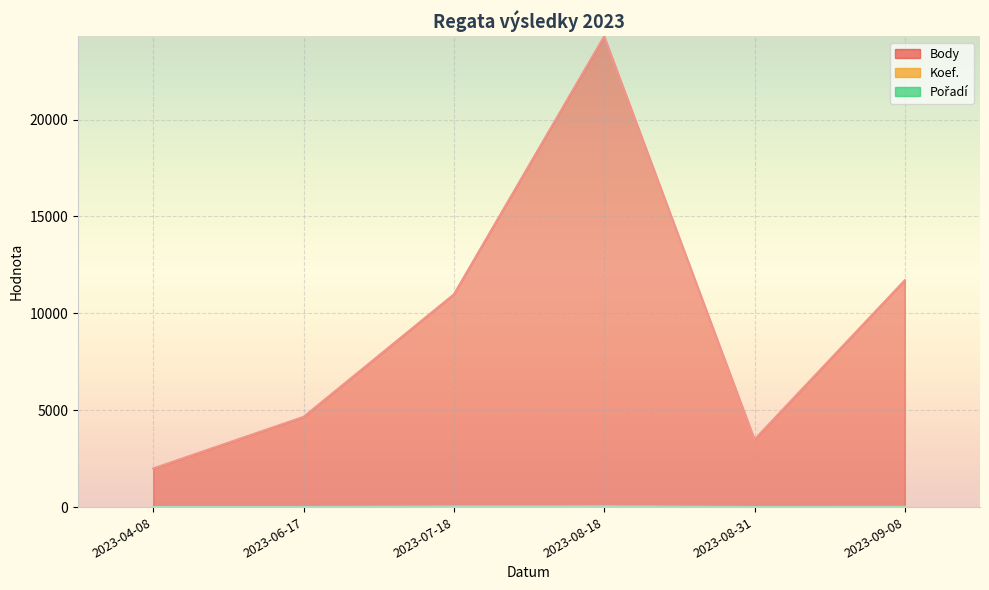

True or false: Body and Koef. intersect in this chart.

False